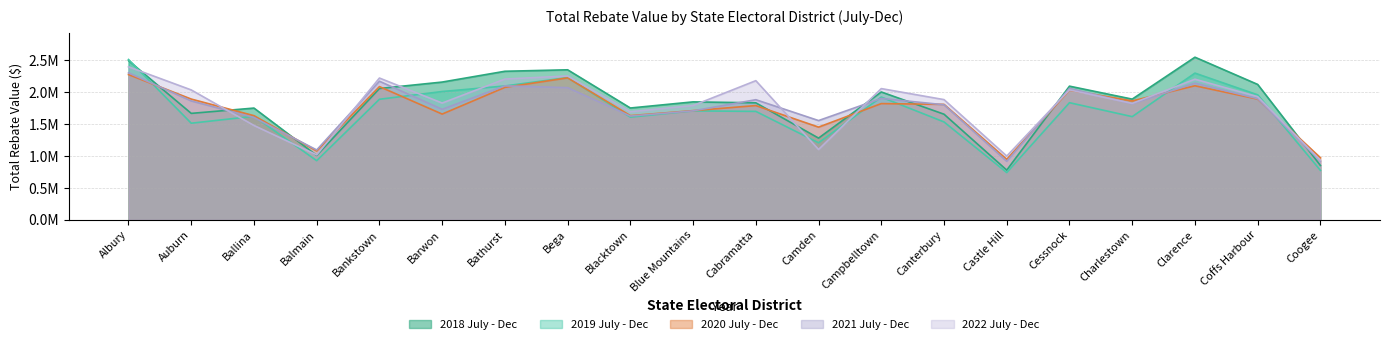

What is the sum of the 2021 July - Dec values at Blue Mountains and Bankstown?

3876500